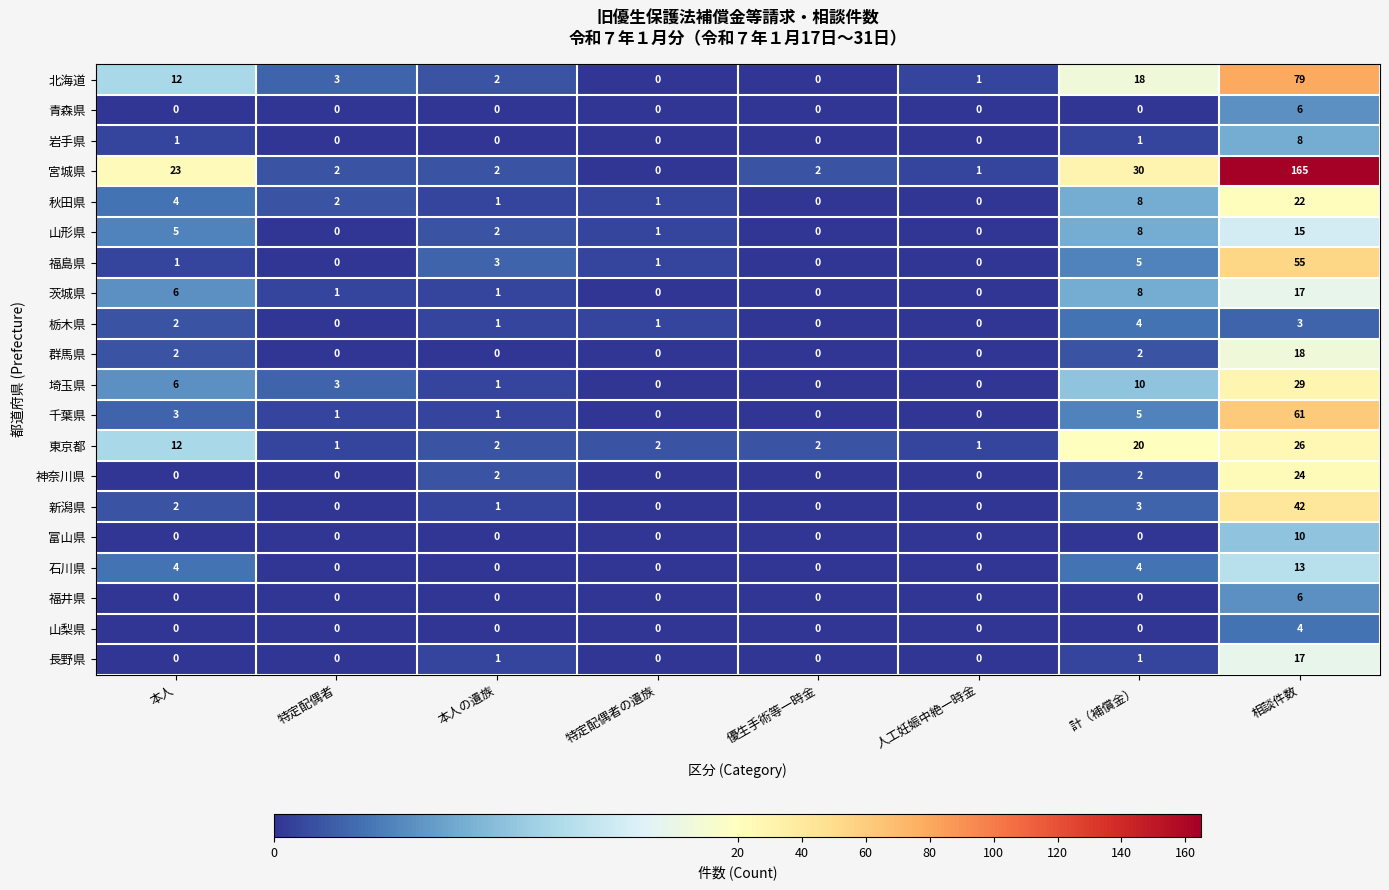

At how many categories does at least one series exceed 62?

1